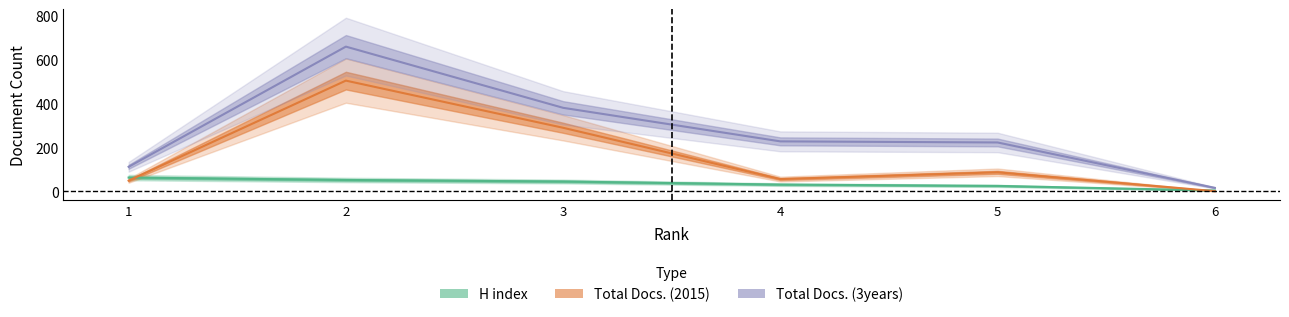

At which label does Total Docs. (2015) reach its peak?

2